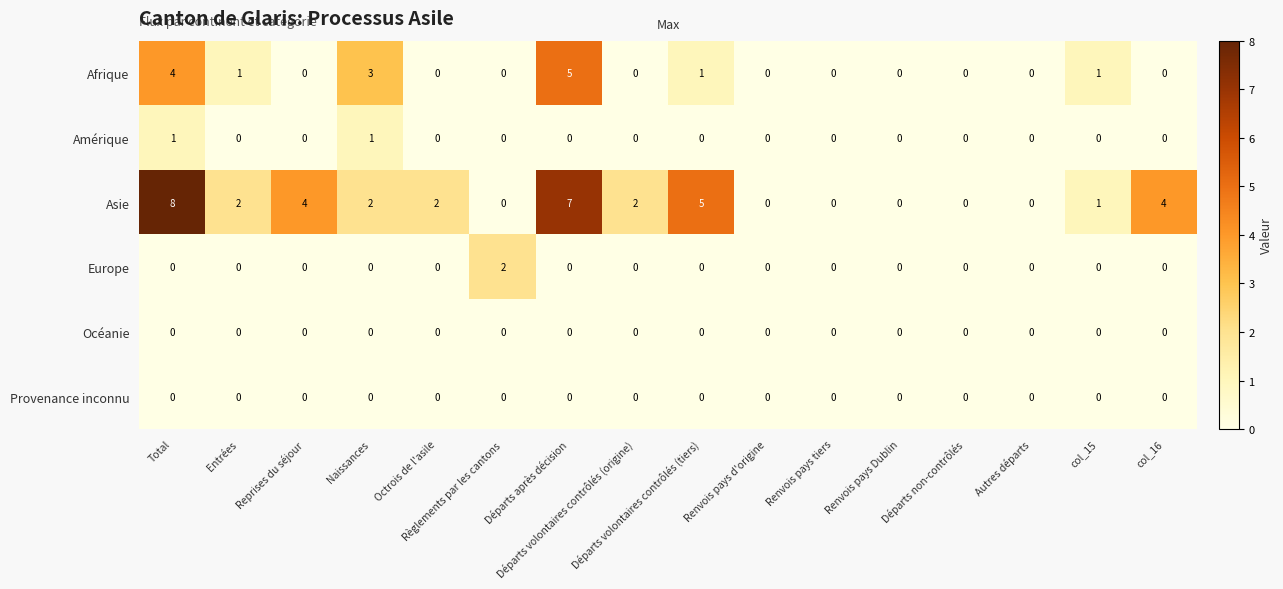

How many Europe values are between 0 and 1?

15